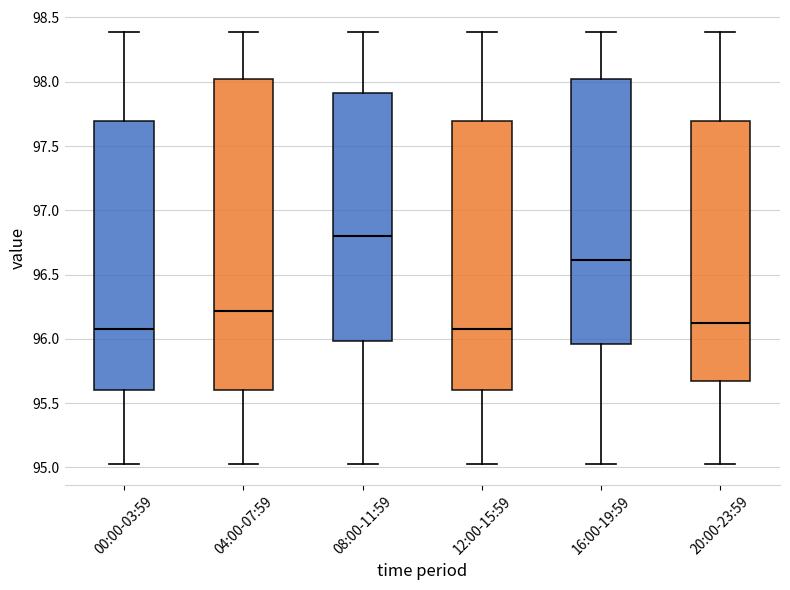

Reading left to right, transcribe this box plot: for each box, give where its median line is, the range the box spans, and where its two whiskers end, as read against the y-axis. The values are not printed on the chart, so give them approximately, as read against the axis.

00:00-03:59: median 96.10, box 95.60 to 97.70, whiskers 95.05 to 98.40
04:00-07:59: median 96.20, box 95.60 to 98.05, whiskers 95.05 to 98.40
08:00-11:59: median 96.80, box 96.00 to 97.90, whiskers 95.05 to 98.40
12:00-15:59: median 96.10, box 95.60 to 97.70, whiskers 95.05 to 98.40
16:00-19:59: median 96.60, box 95.95 to 98.05, whiskers 95.05 to 98.40
20:00-23:59: median 96.15, box 95.70 to 97.70, whiskers 95.05 to 98.40